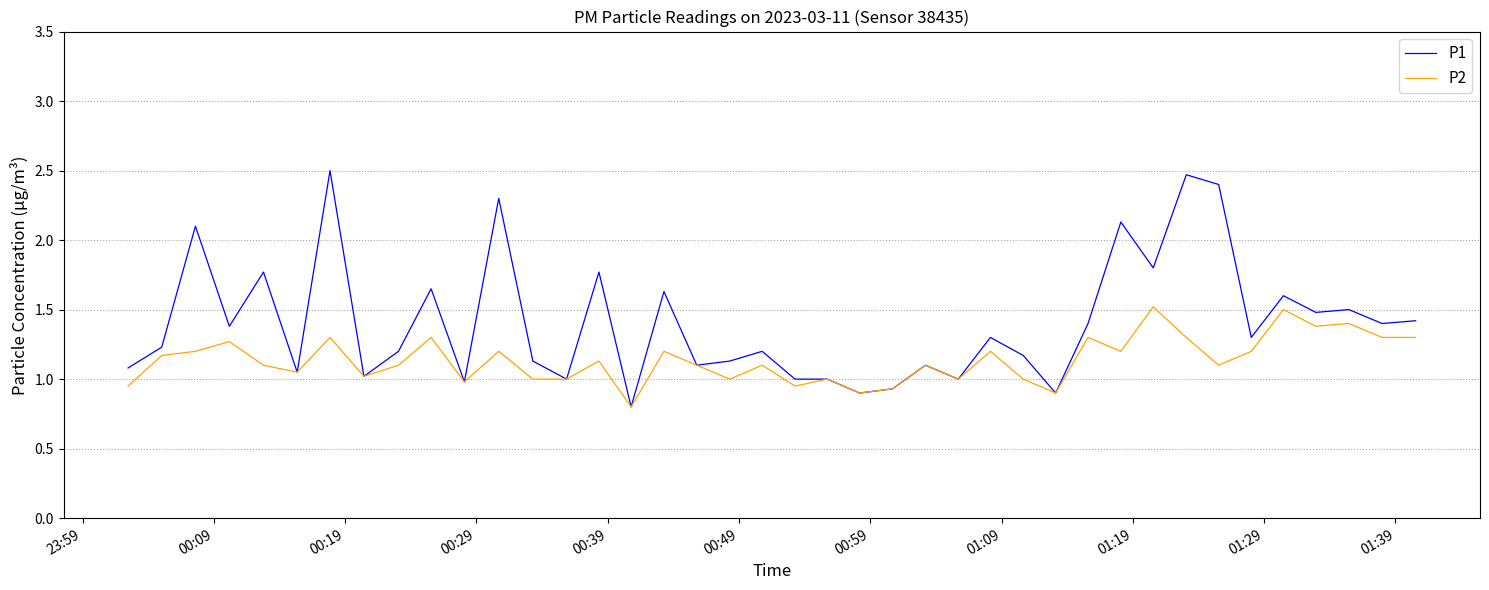

Which series has the largest total across all categories?

P1